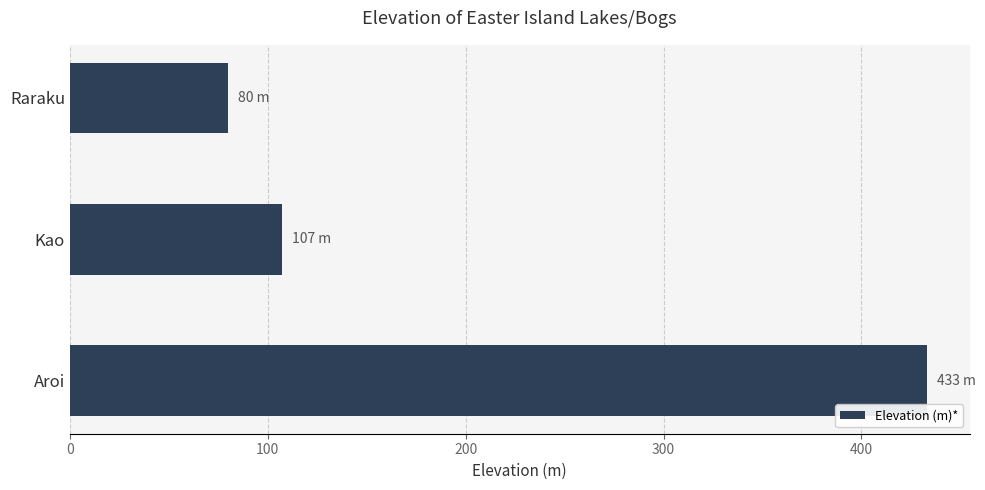

Read the value at Kao, to the nearest 5.

105